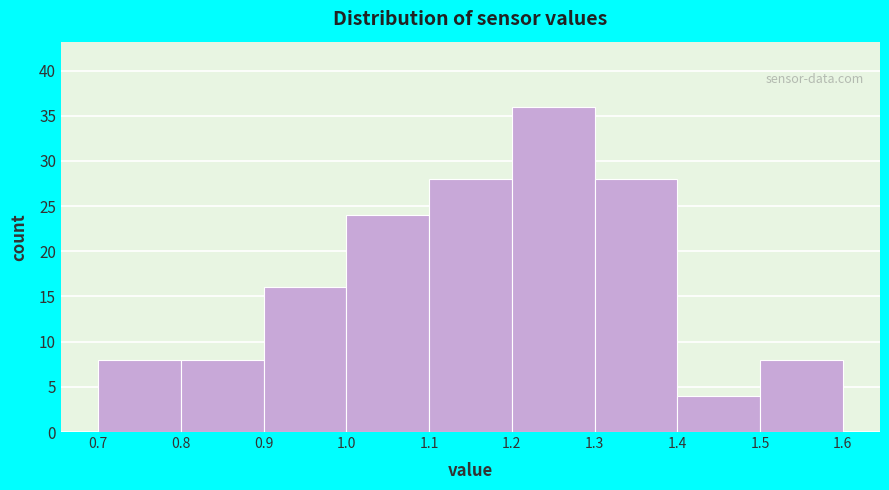

Over which range of the x-axis is the bar tallest?

1.2 to 1.3